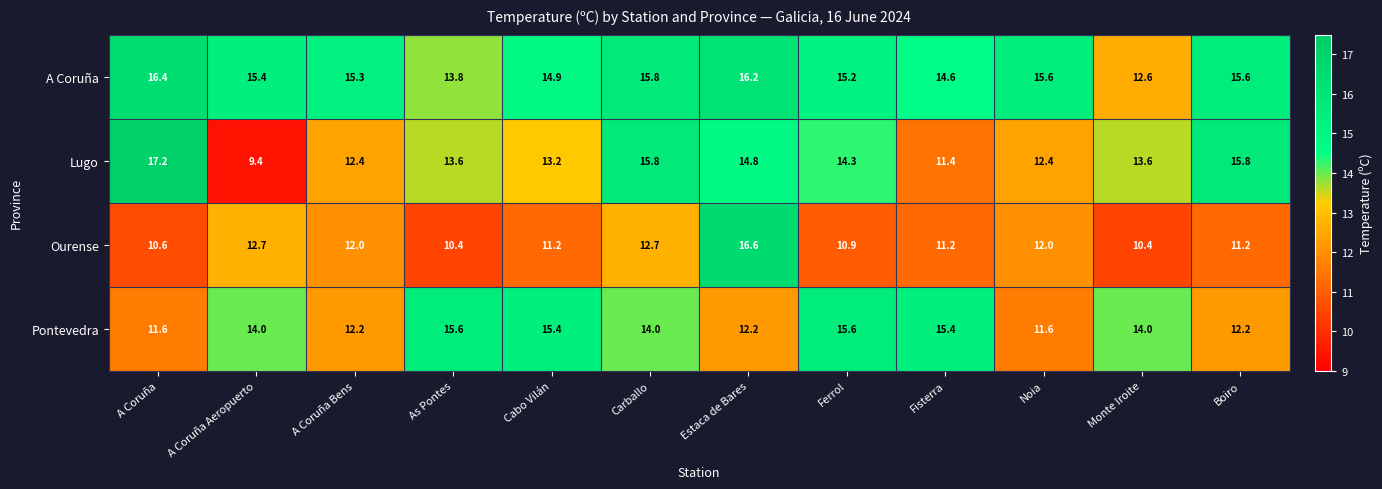

Read the A Coruña value at Fisterra.

14.6